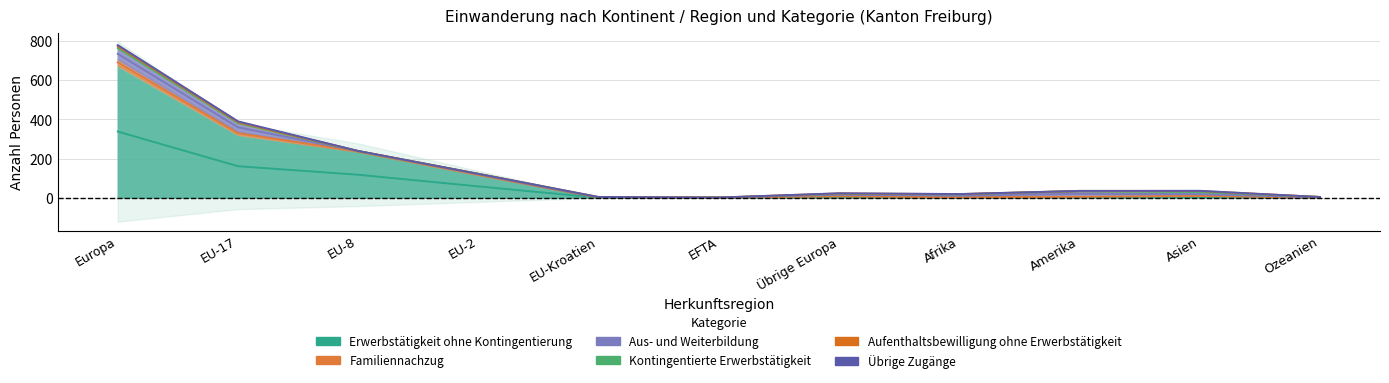

Is it true that Aus- und Weiterbildung equals 13 at Asien?

True